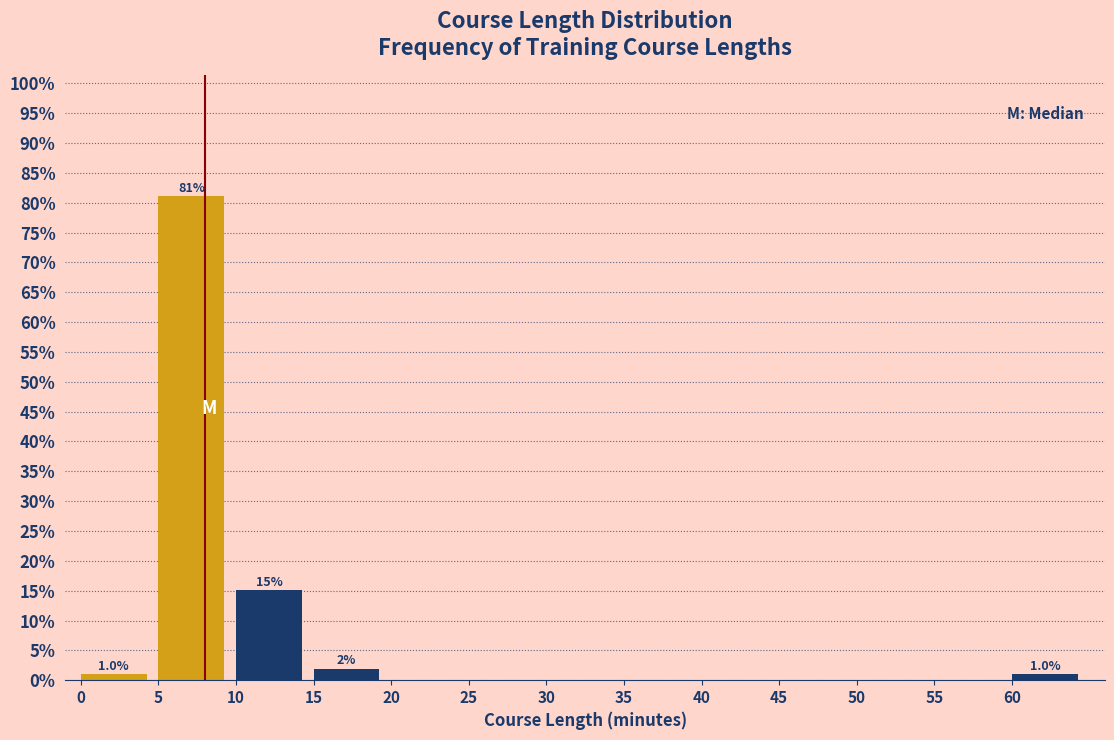

Over which range of the x-axis is the bar tallest?

5 to 10